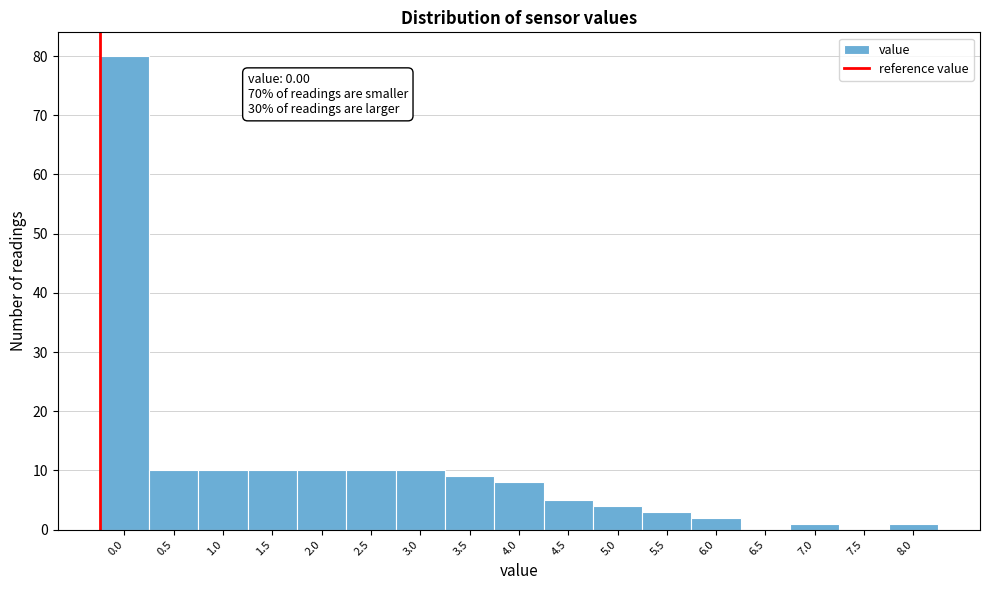

Reading left to right, extract all data points from this chart.

0.0=80	0.5=10	1.0=10	1.5=10	2.0=10	2.5=10	3.0=10	3.5=9	4.0=8	4.5=5	5.0=4	5.5=3	6.0=2	6.5=0	7.0=1	7.5=0	8.0=1